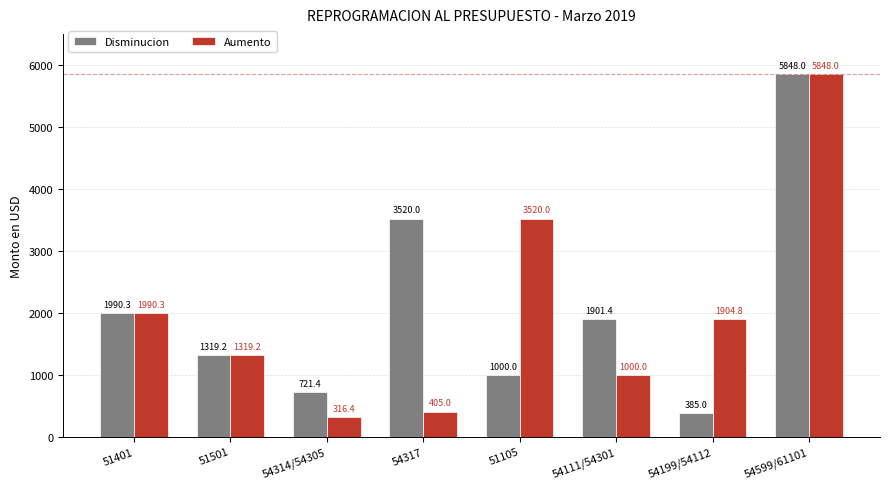

What is the label of the 7th bar from the left?

54199/54112